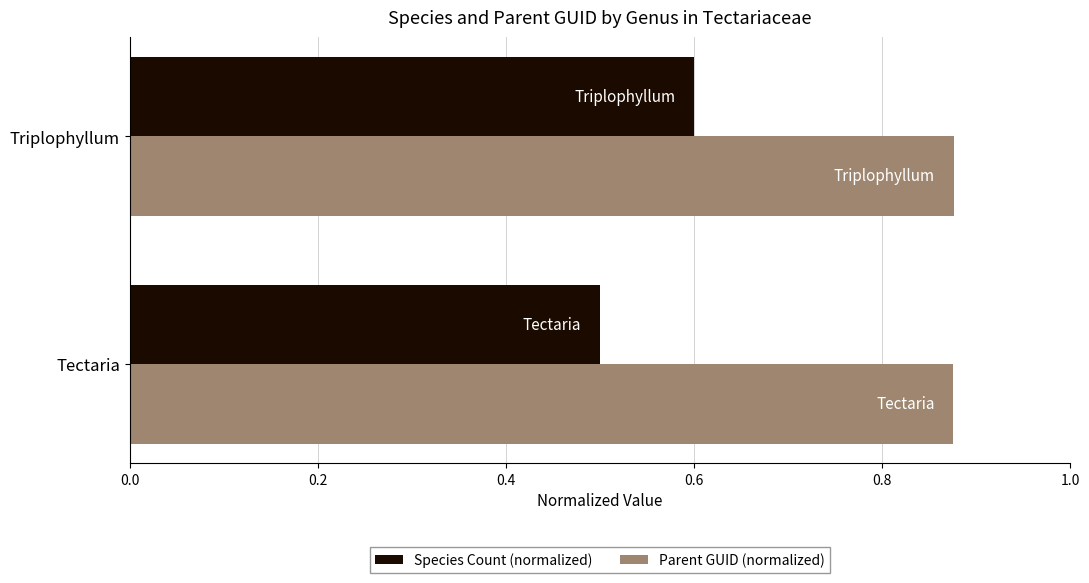

Which series has the largest total across all categories?

Parent GUID (normalized)